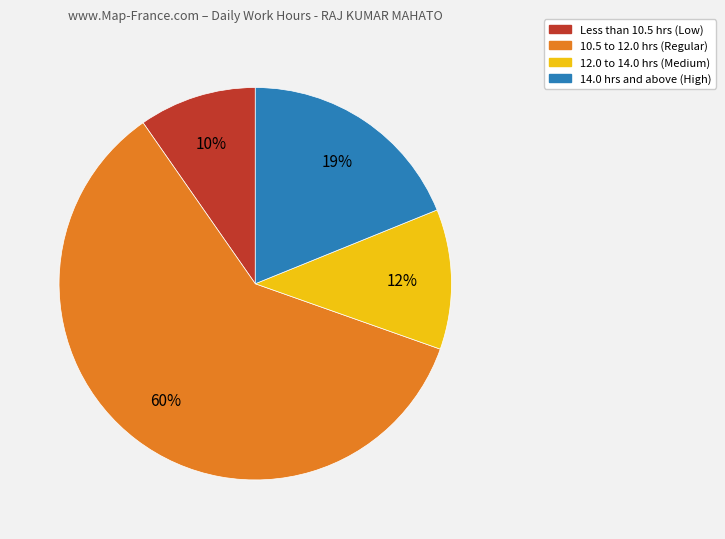

Is there a majority slice in this chart?

Yes